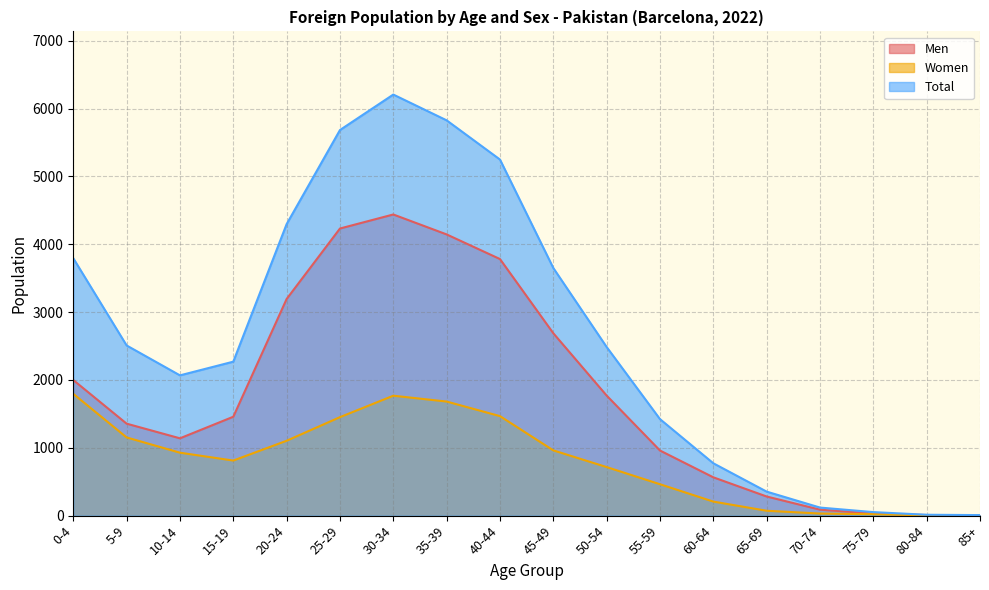

Reading left to right, transcribe all the data shown in this chart.

Men: 1999	1356	1140	1458	3194	4233	4440	4146	3783	2689	1770	960	565	282	88	31	9	4
Women: 1796	1153	928	812	1104	1452	1768	1682	1467	962	716	463	207	72	31	21	4	4
Total: 3795	2509	2068	2270	4298	5685	6208	5828	5250	3651	2486	1423	772	354	119	52	13	8